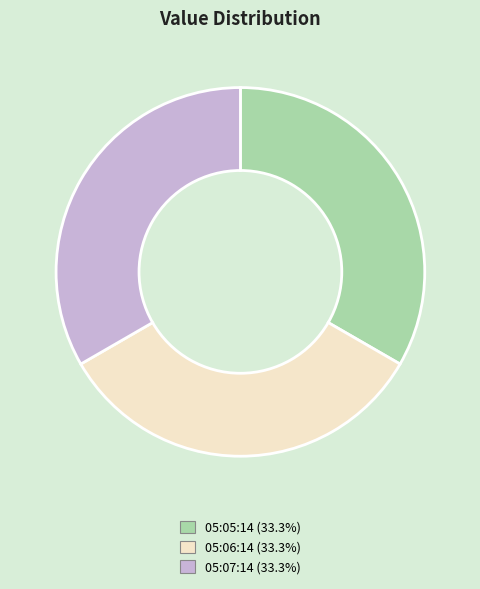

Is there a majority slice in this chart?

No